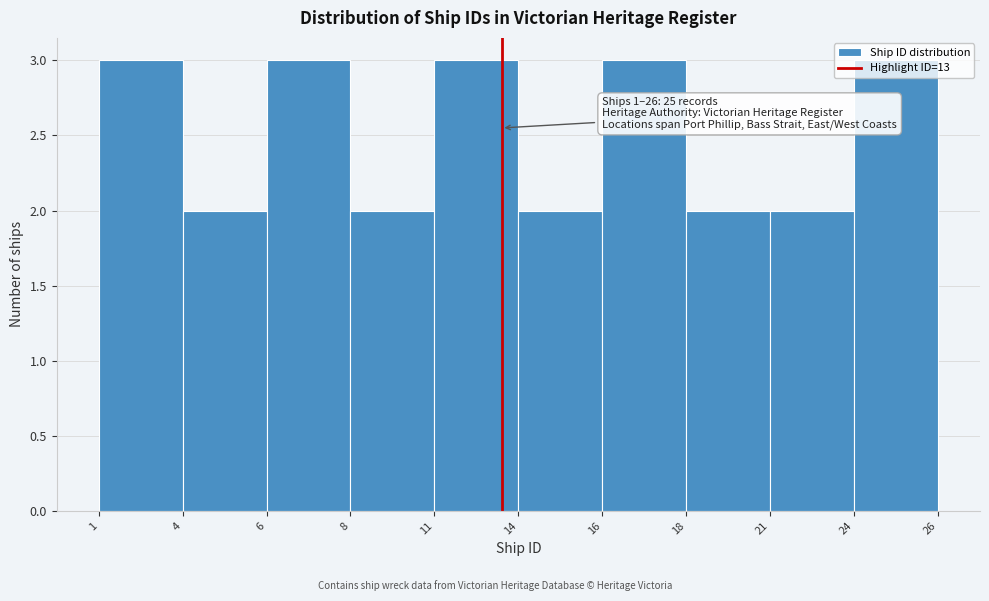

What is the greatest value displayed?

3